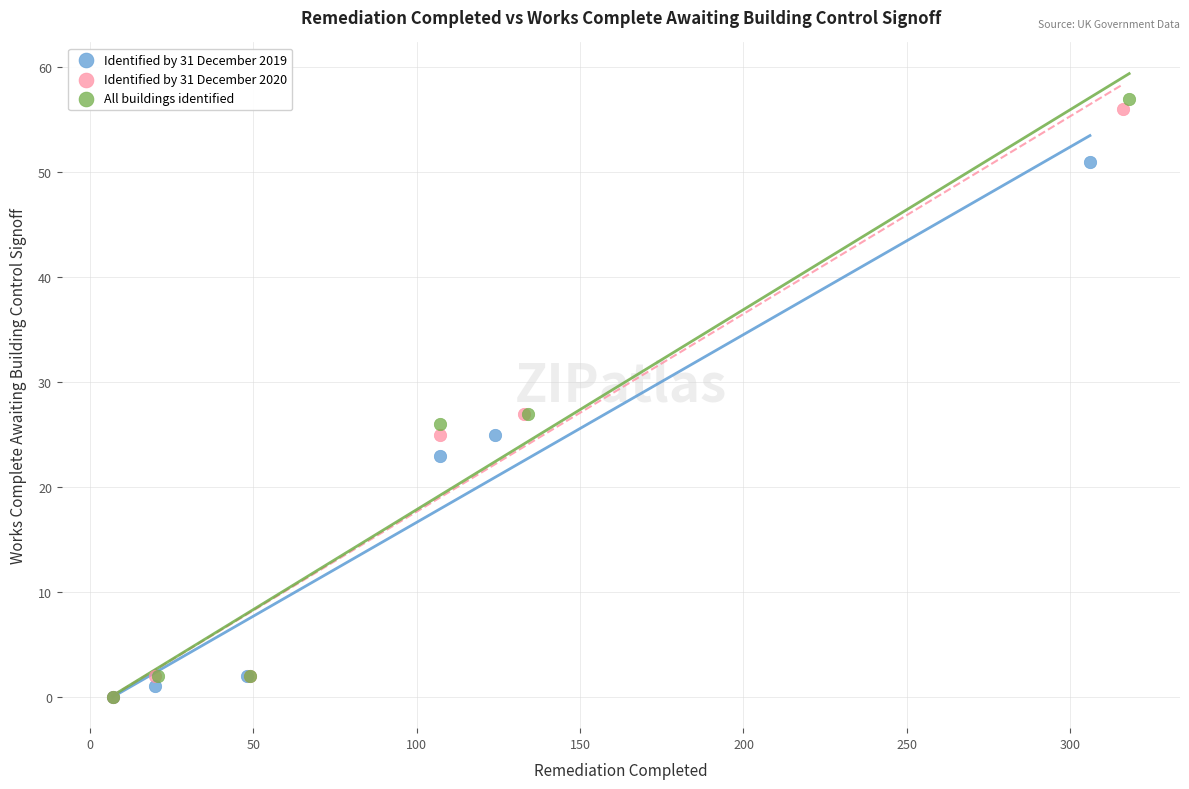

Which series has the widest spread of Y values?

All buildings identified